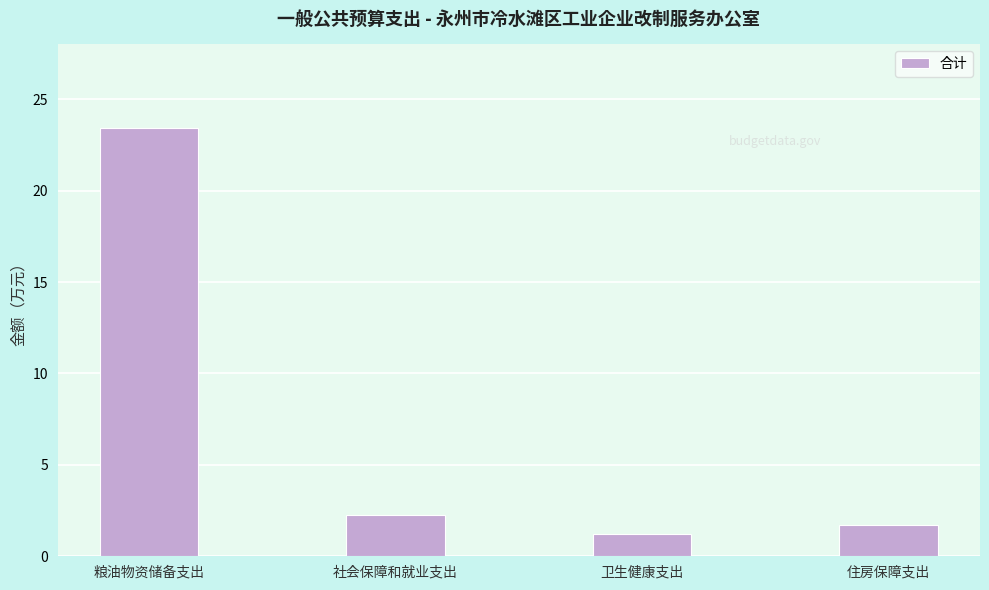

Is it true that the value at 住房保障支出 is 2.7?

False